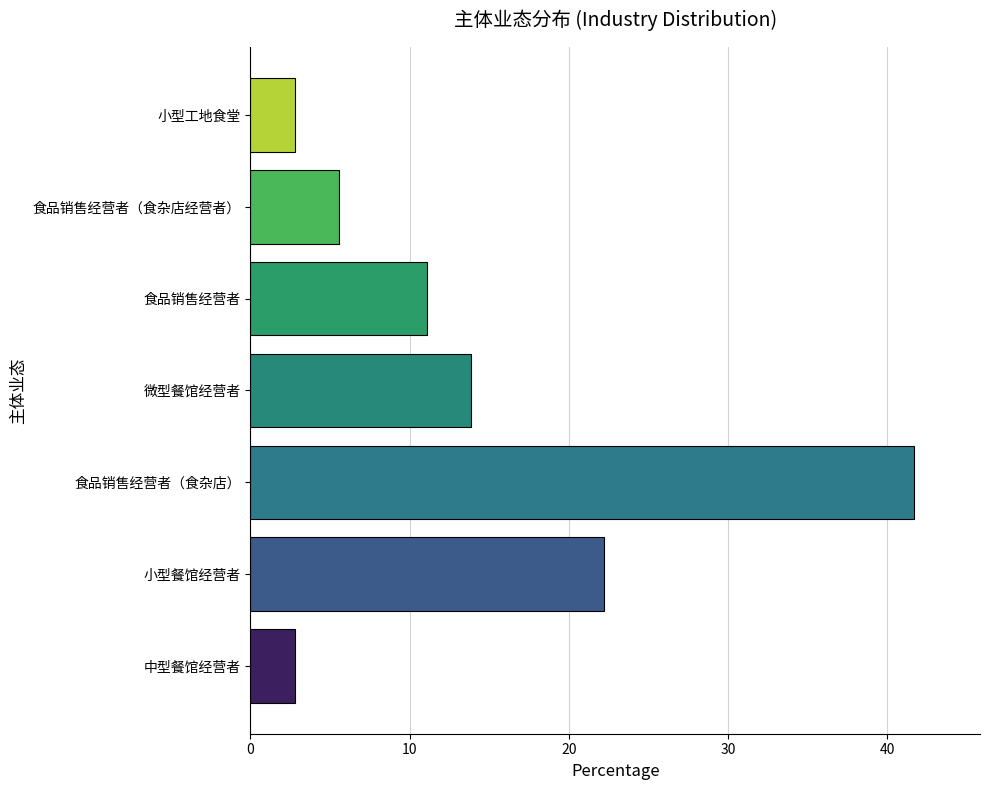

At which category does the chart reach its peak across all series?

食品销售经营者（食杂店）